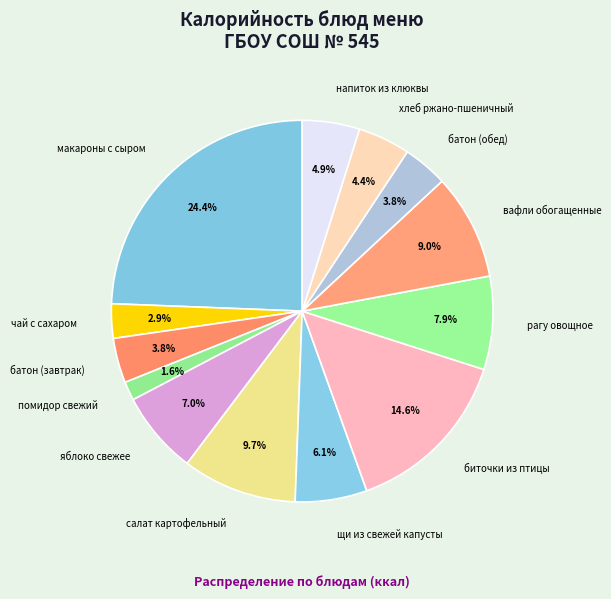

To the nearest percent, what is the difference between the largest and smallest slice percentages?

23%